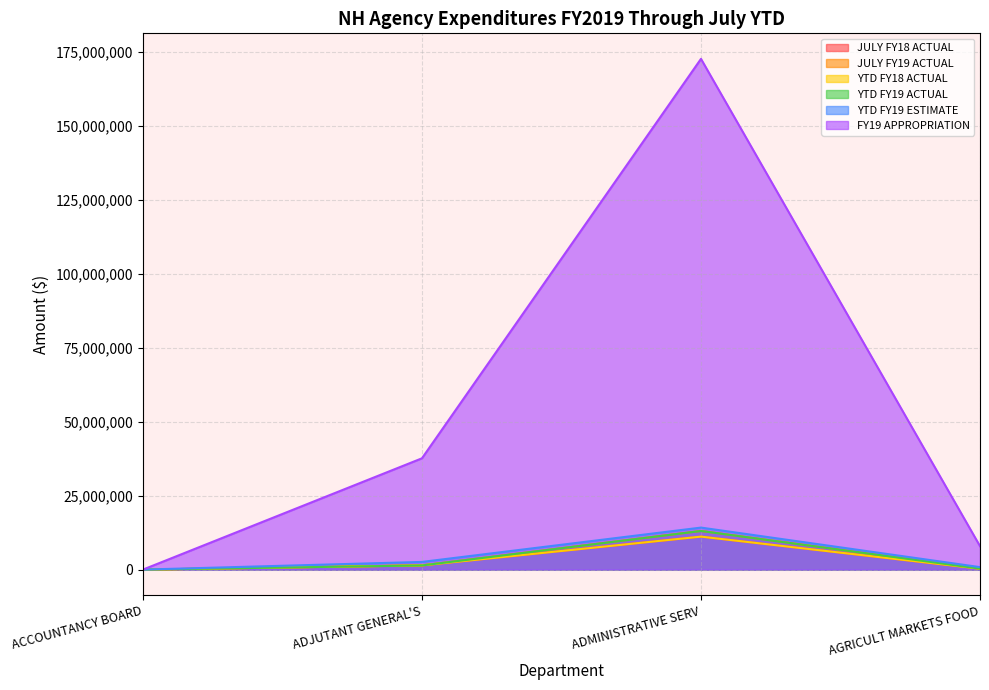

Does the chart display data point markers on the line(s)?

No